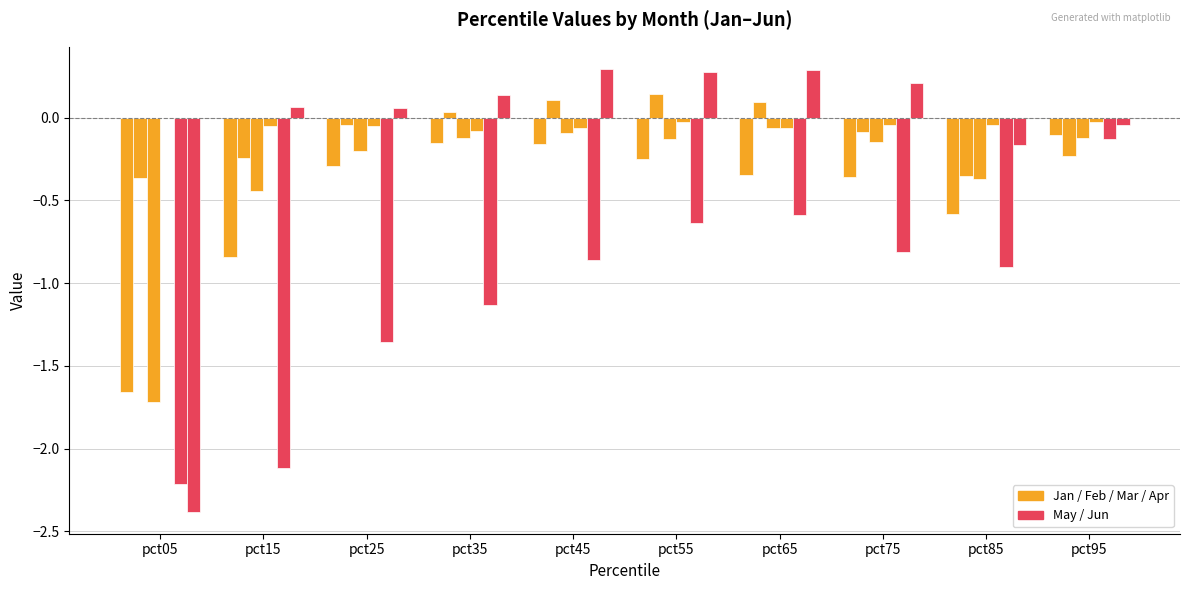

What is the total value across all series at pct55?

-0.6